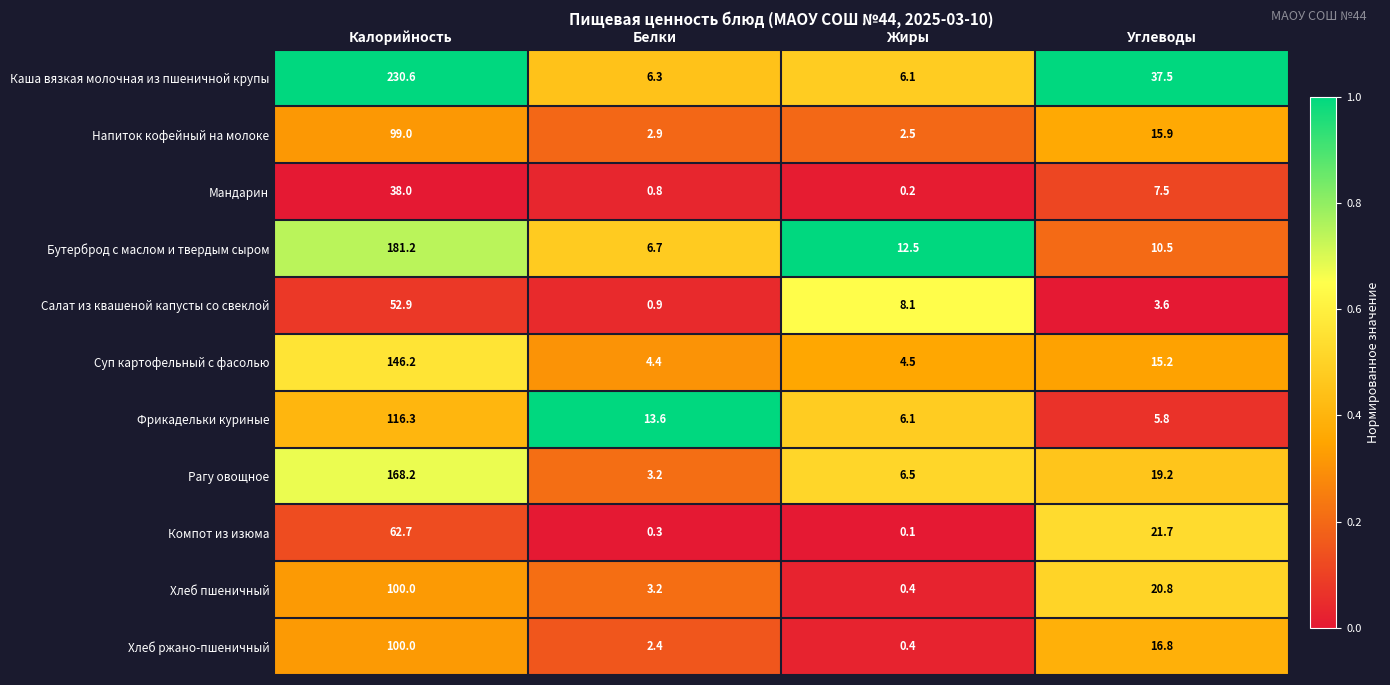

Between Жиры and Углеводы, which series saw the biggest shift?

Каша вязкая молочная из пшеничной крупы